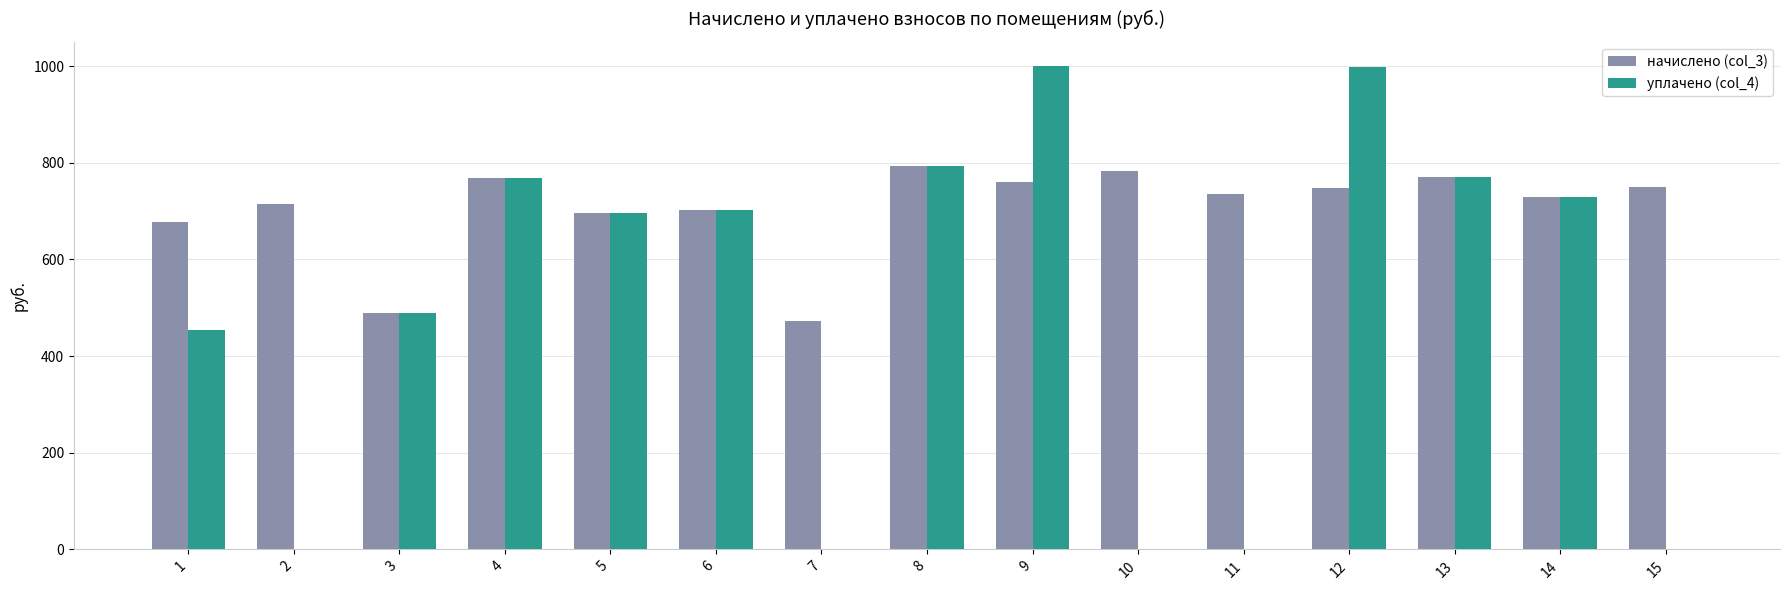

How many groups of bars are there?

15